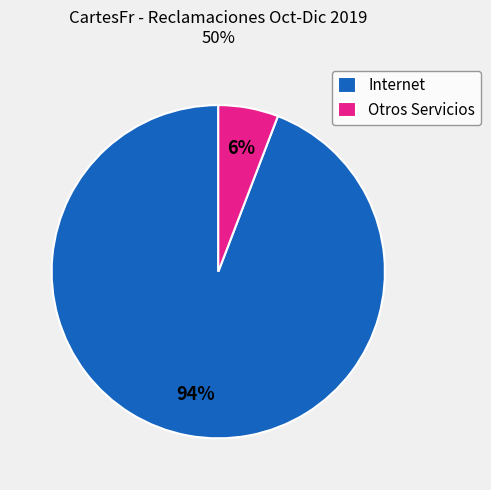

Which slice is the largest?

Internet